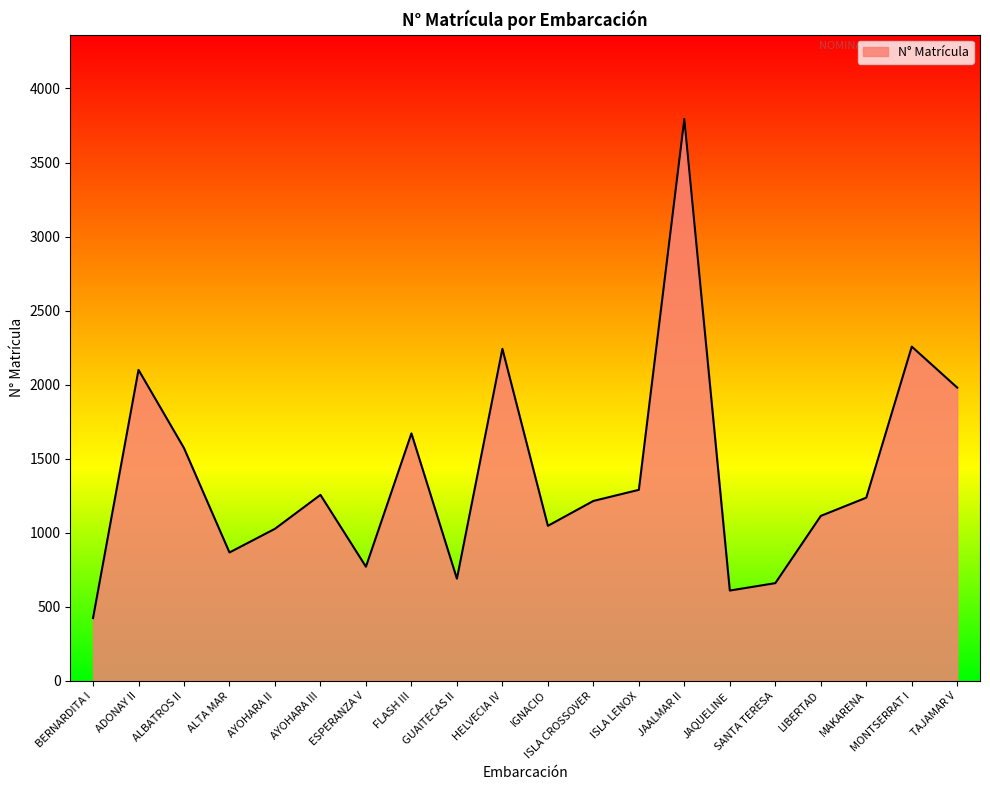

Which category has the lowest value across all series?

BERNARDITA I